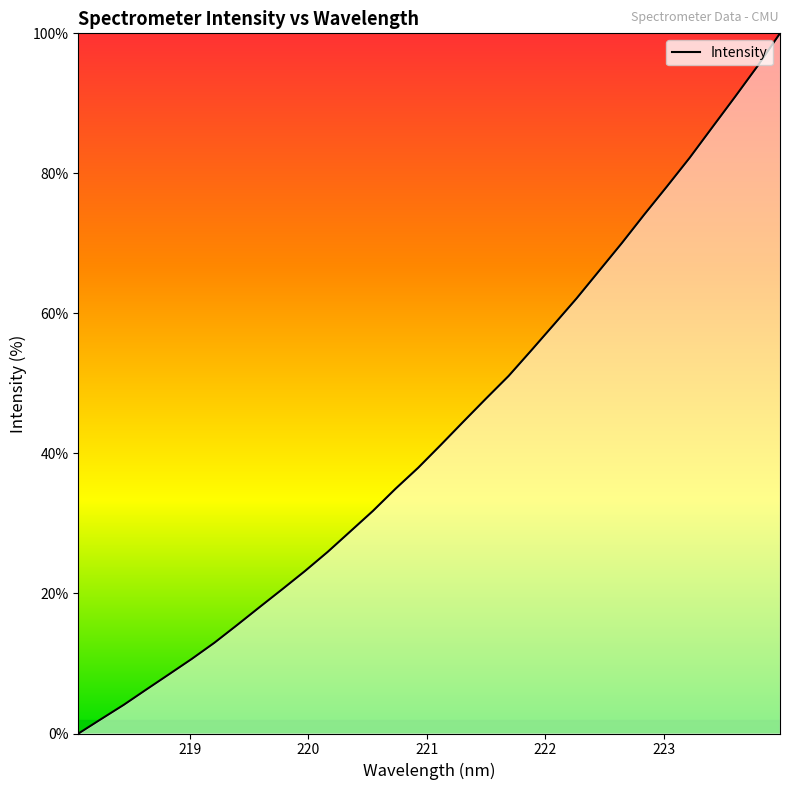

What is the average value?

43.3